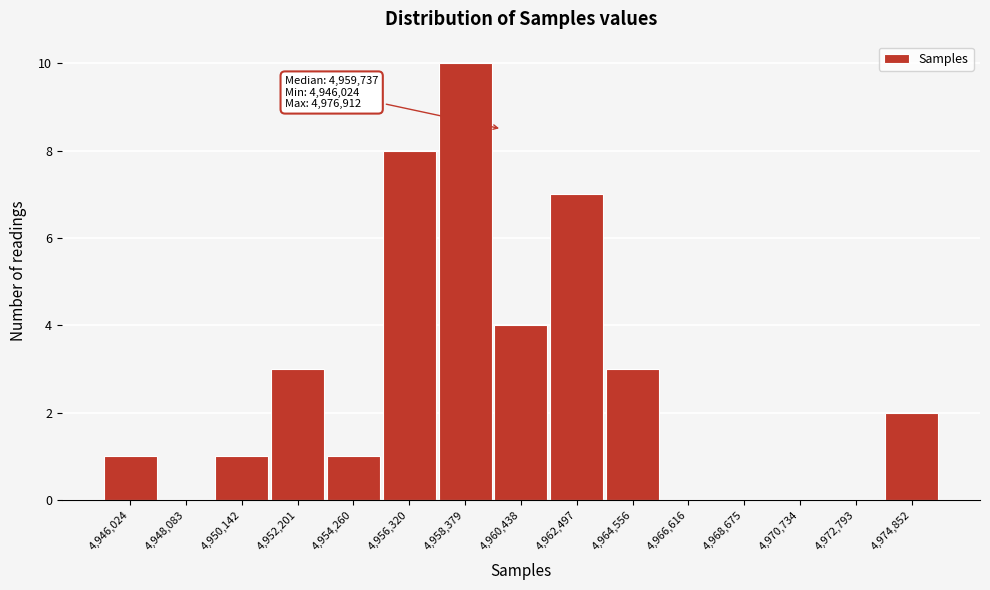

Reading right to left, extract all data points from this chart.

4,974,852=2	4,972,793=0	4,970,734=0	4,968,675=0	4,966,616=0	4,964,556=3	4,962,497=7	4,960,438=4	4,958,379=10	4,956,320=8	4,954,260=1	4,952,201=3	4,950,142=1	4,948,083=0	4,946,024=1